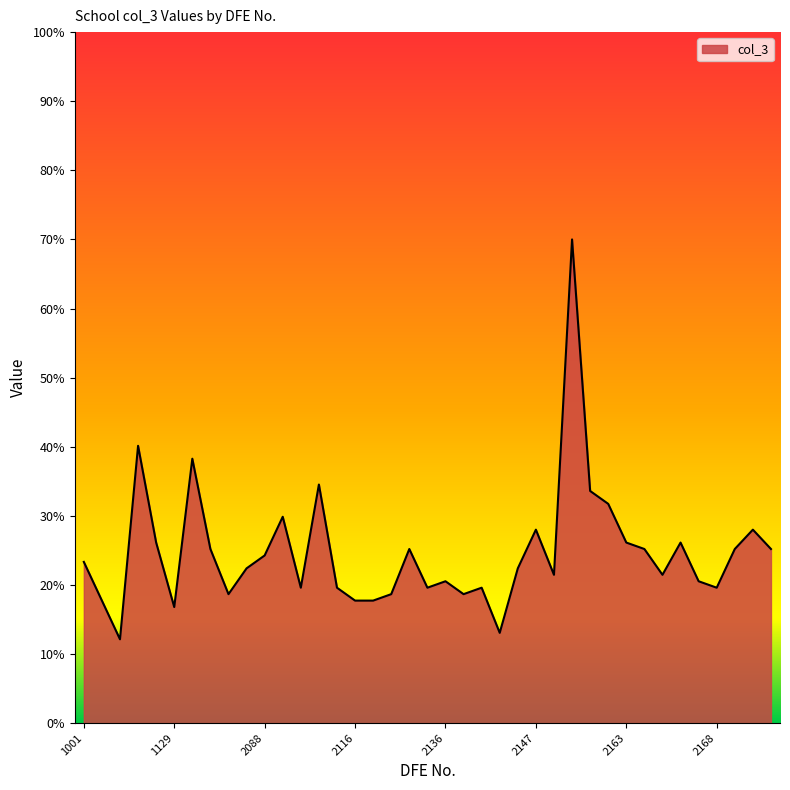

What is the maximum value shown in the chart?

70.0